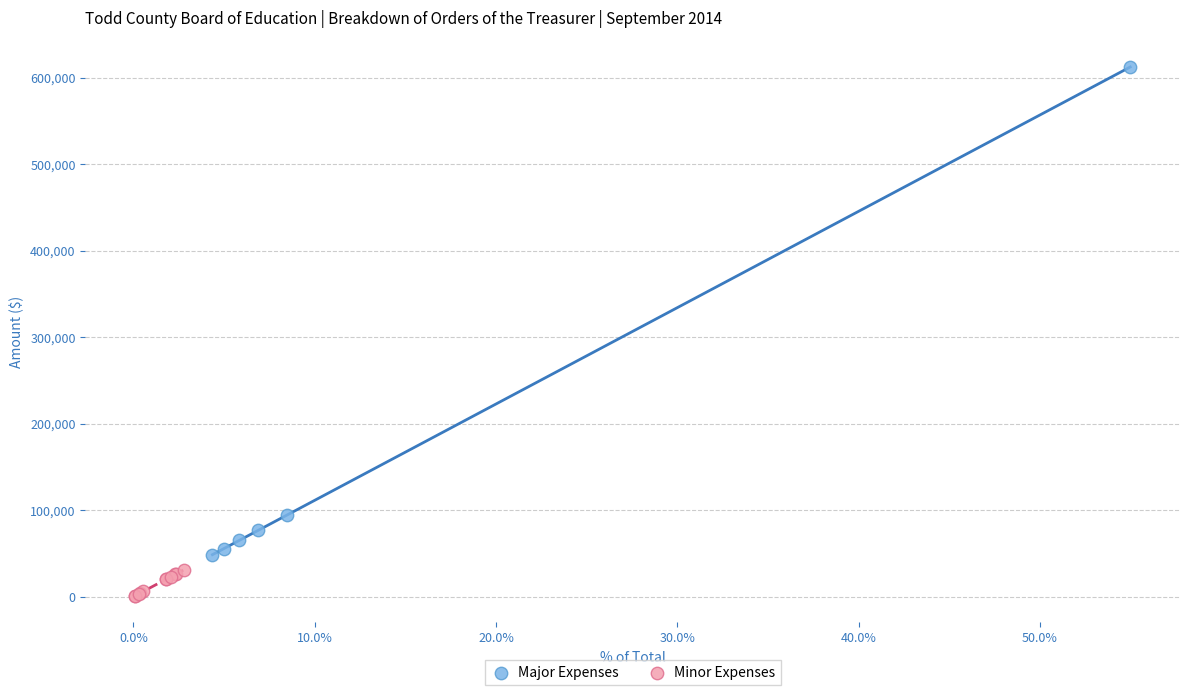

Which series has the widest spread of Y values?

Major Expenses